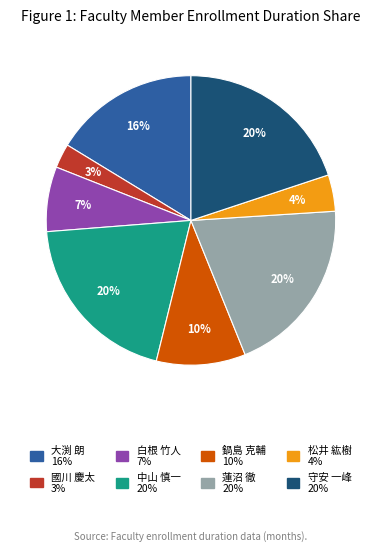

Is there a majority slice in this chart?

No